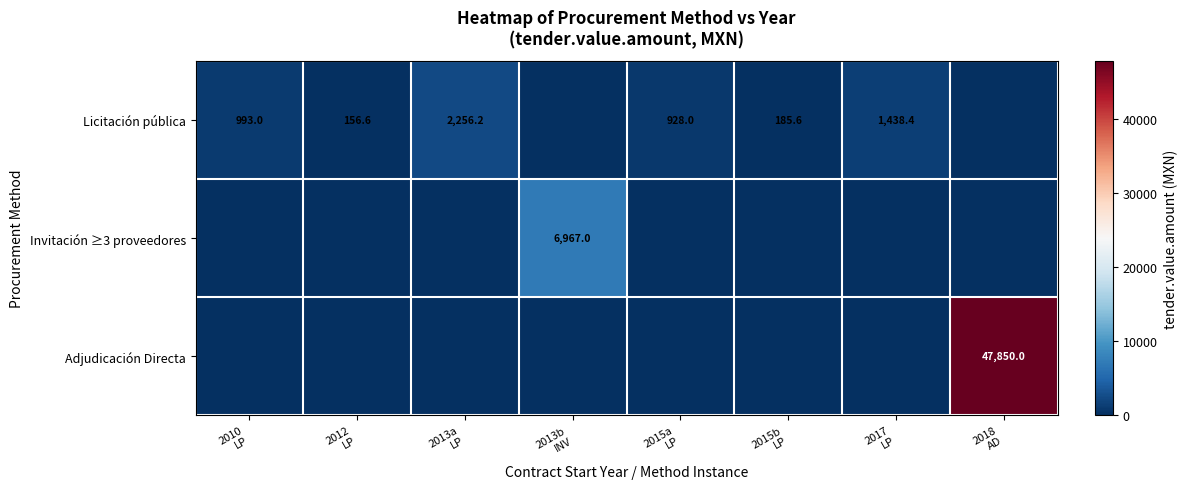

True or false: Invitación ≥3 proveedores has a value of 0.0 at 2018 AD.

True